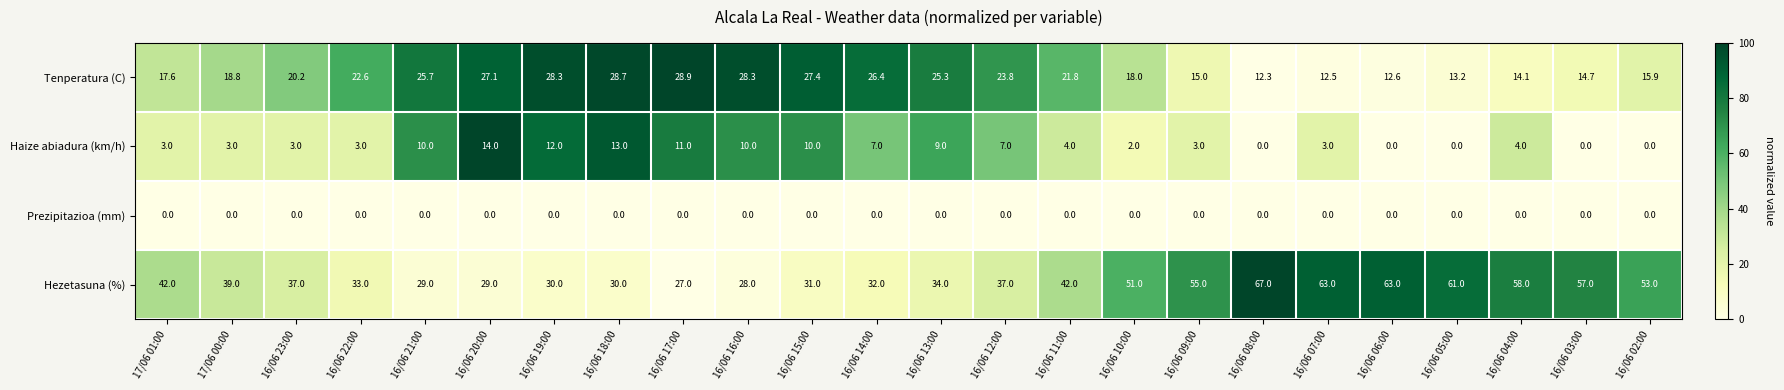

True or false: Hezetasuna (%) has a value of 30.0 at 16/06 18:00.

True